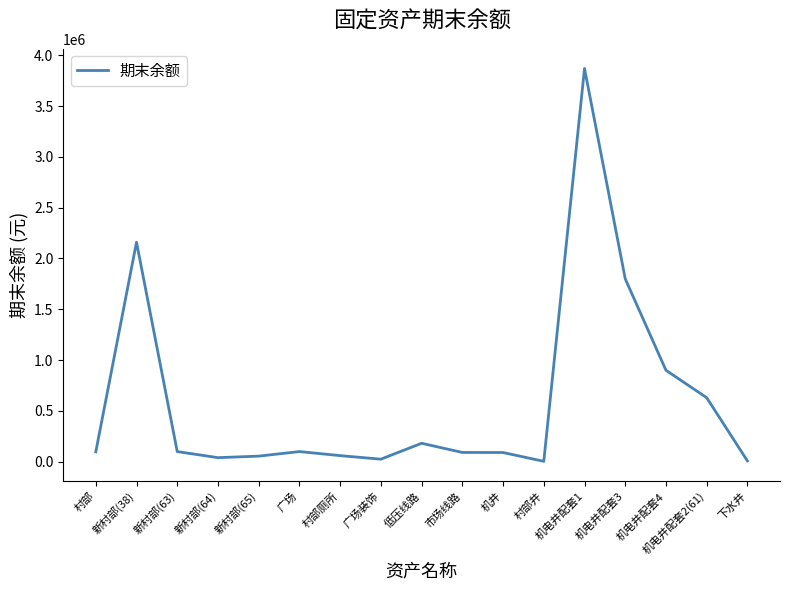

What is the smallest value displayed?

4000.0